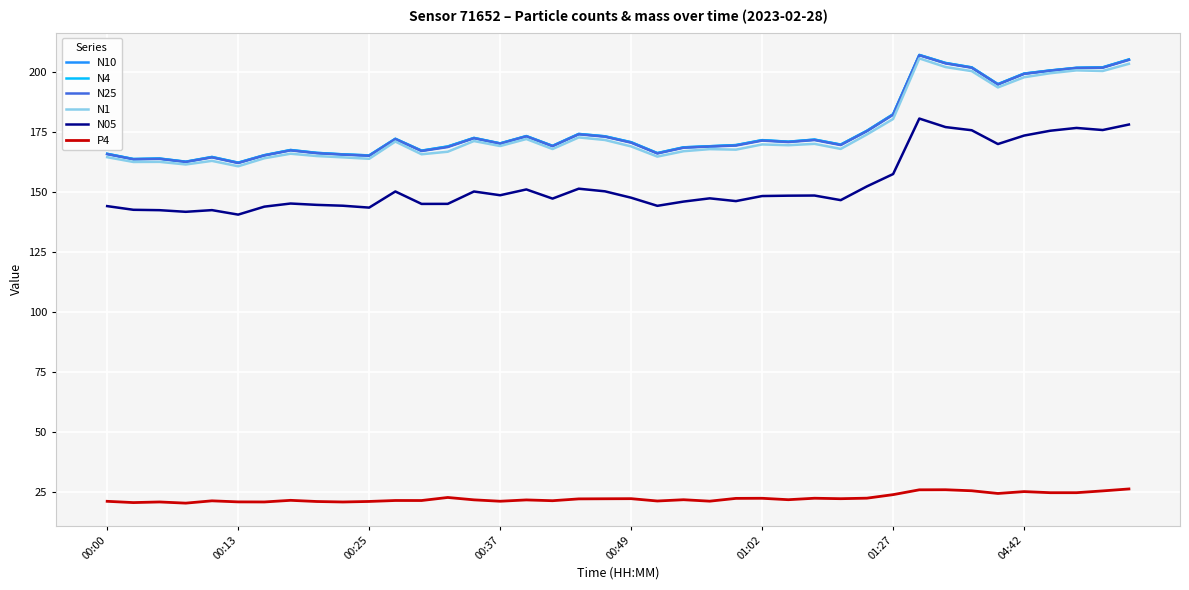

What is the smallest value displayed?

20.5